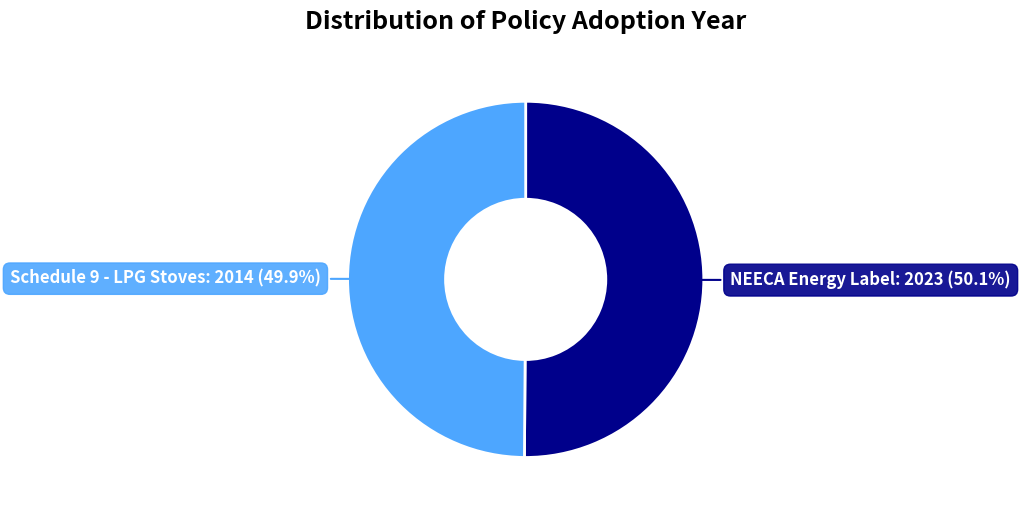

How many segments does this pie chart have?

2